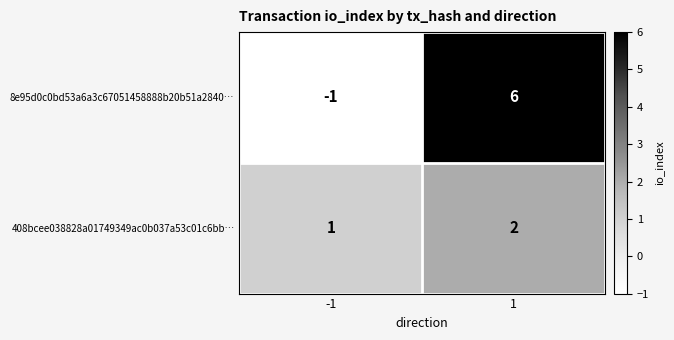

What is the sum of the 8e95d0c0bd53a6a3c67051458888b20b51a2840… values at 1 and -1?

5